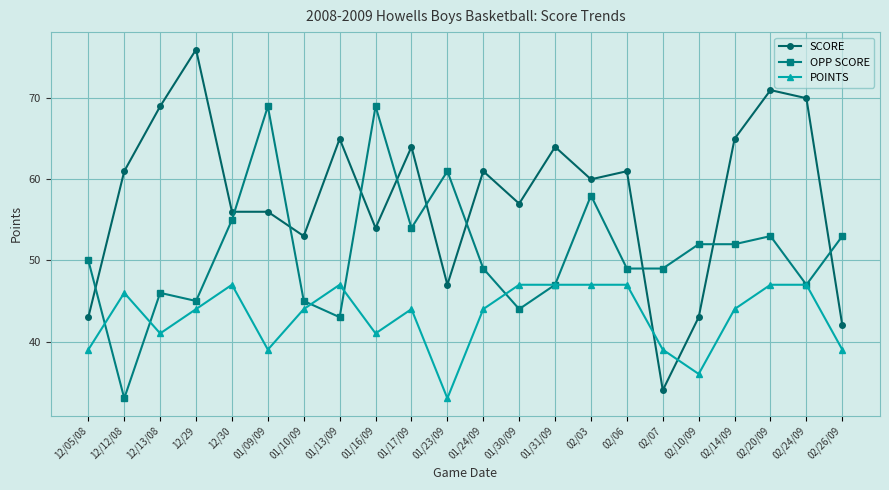

Read the SCORE value at 02/10/09.

43